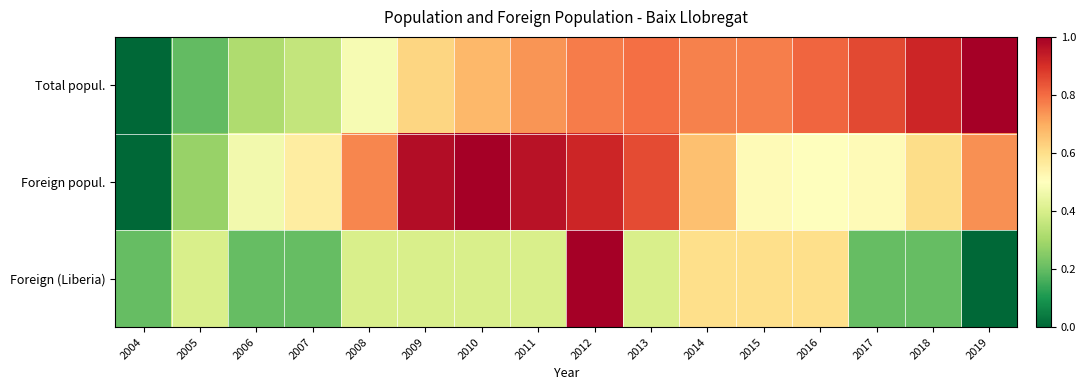

Which series changed the most between 2006 and 2013?

Total popul.